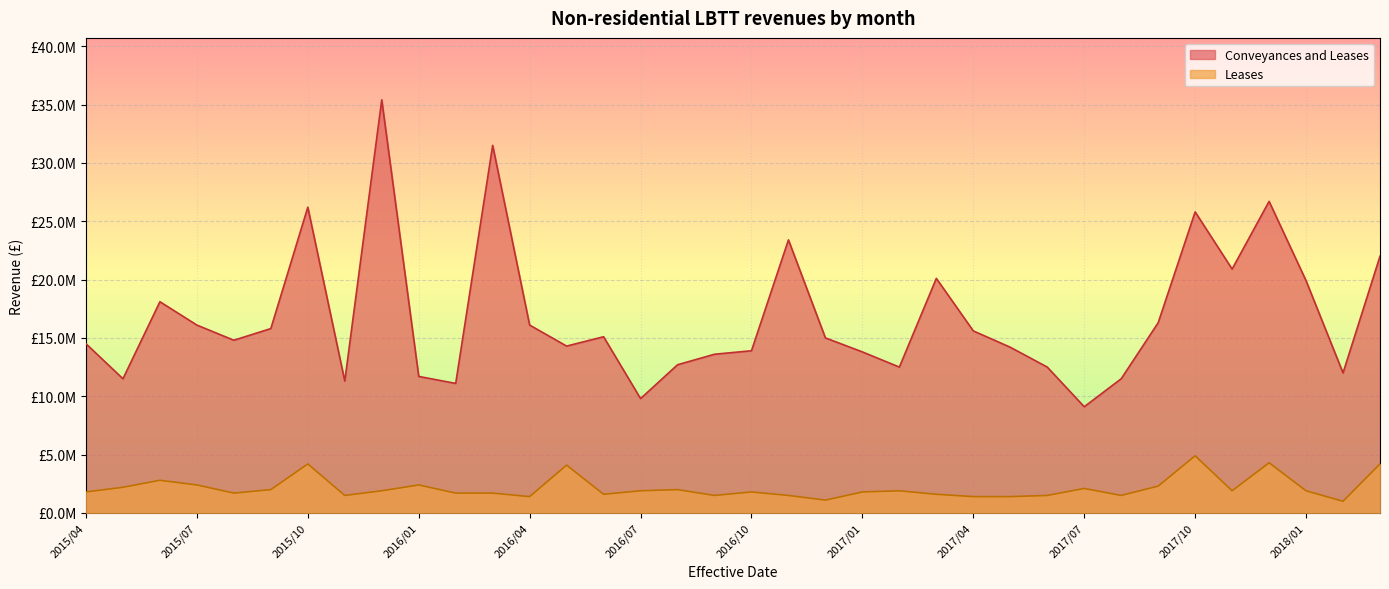

At 2017/08, list the series in order from smallest to largest.

Leases, Conveyances and Leases